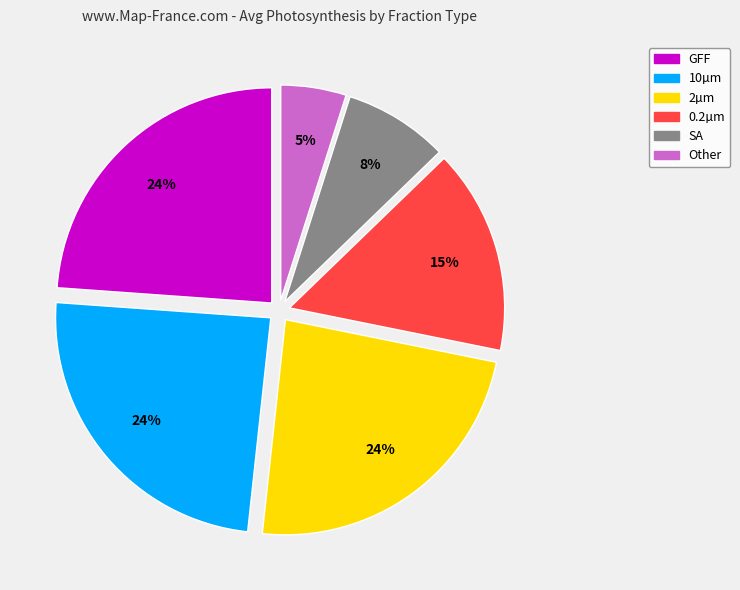

Which slice is the smallest?

Other